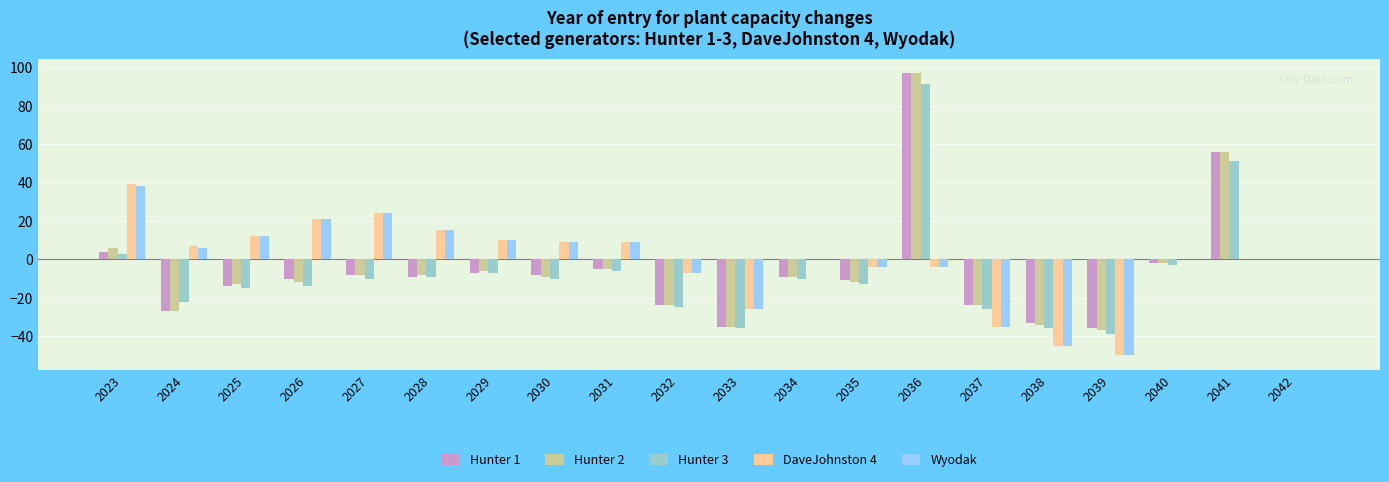

The Hunter 2 series shows -12 at 2035. True or false?

True